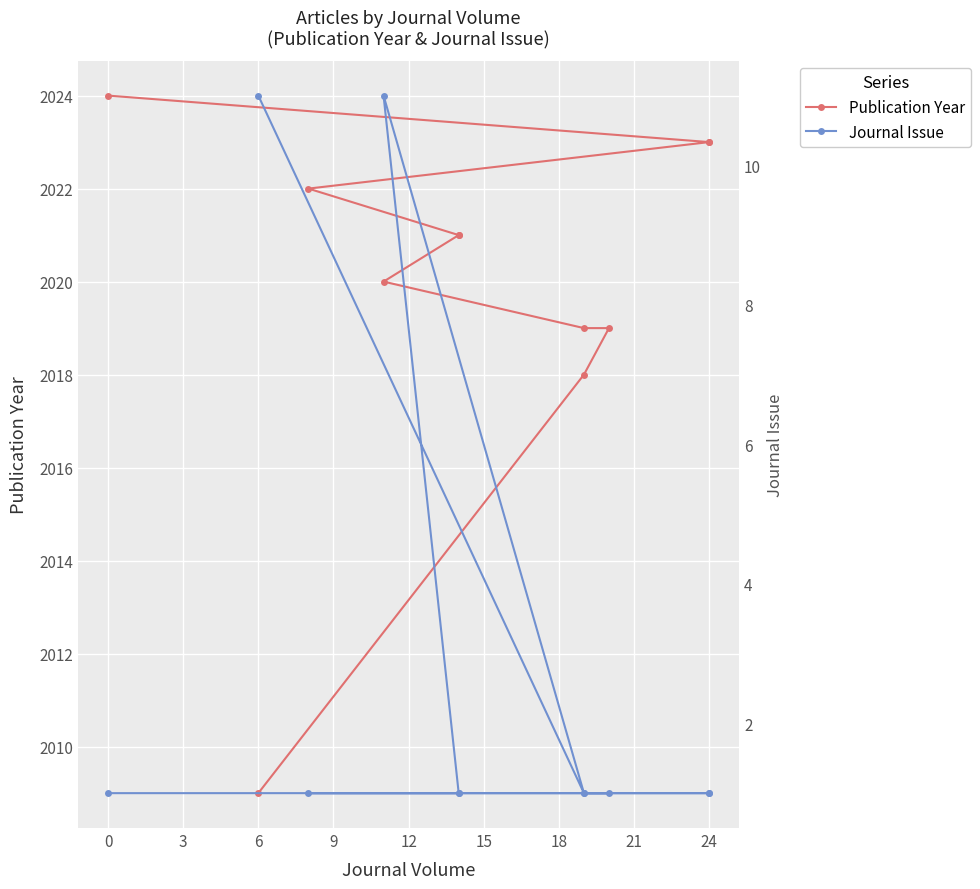

What position from the left is 24?

10